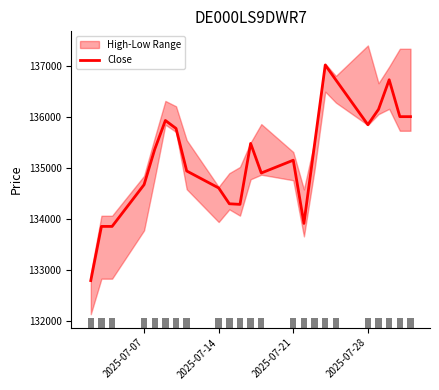

What is the minimum value for Close?

132785